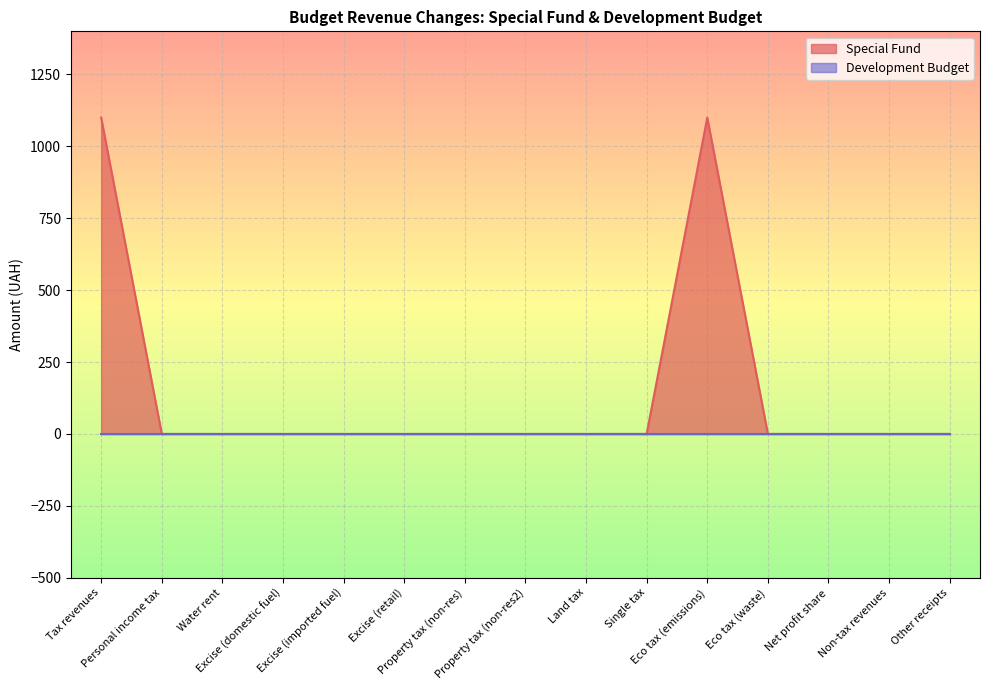

Which series has the largest total across all categories?

Special Fund